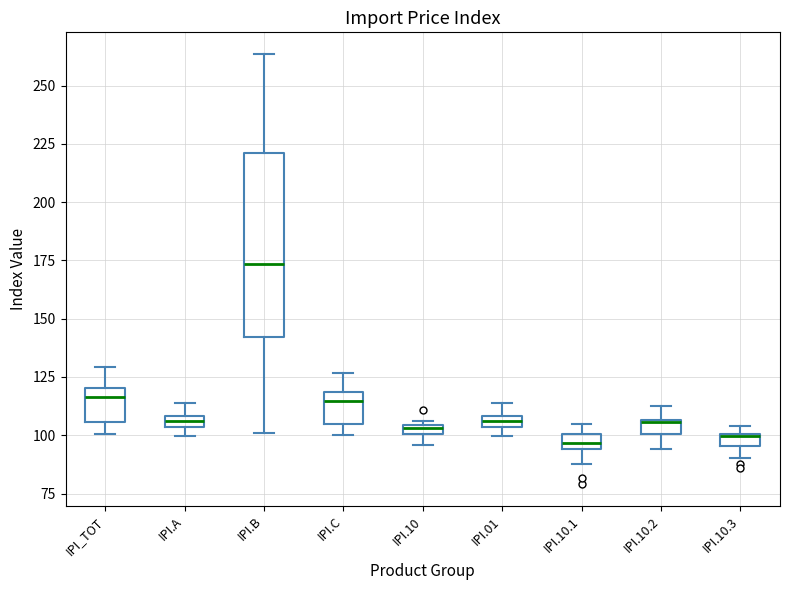

Comparing the boxes themselves (not the whiskers), which one is the tallest?

IPI.B